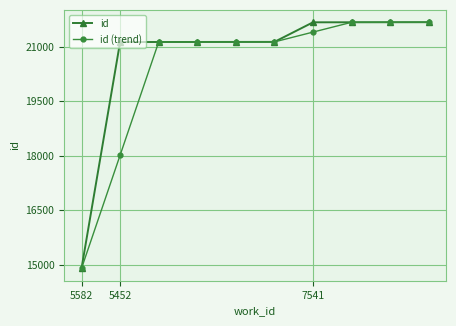

What is the minimum value for id?

14903.0